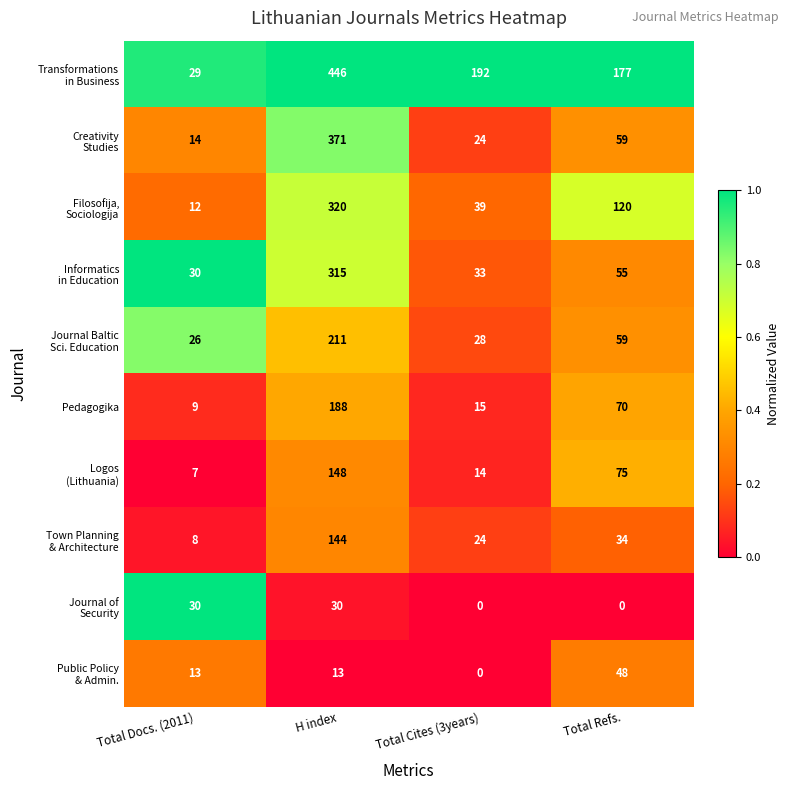

At how many categories does at least one series exceed 173?

3